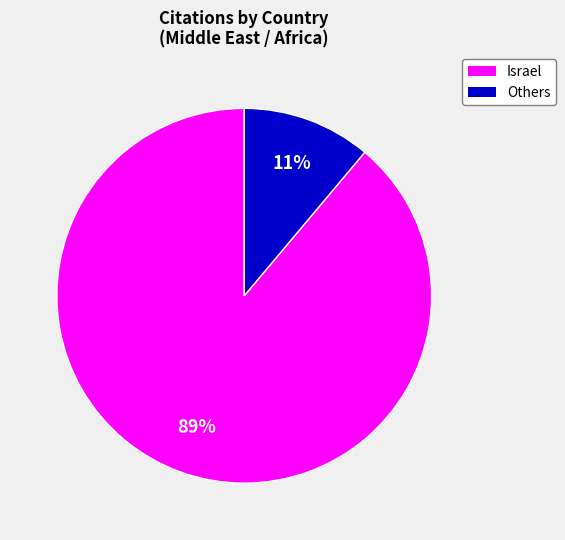

Is there any slice that represents more than half of the pie?

Yes